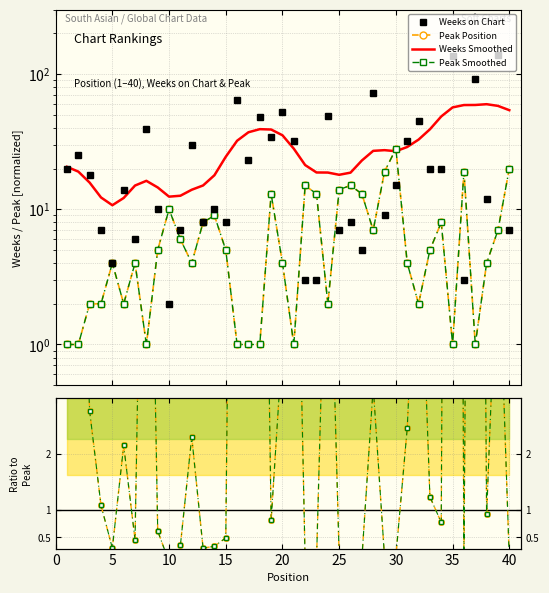

What is the difference between the maximum and minimum values in the Weeks on Chart series?

137.0